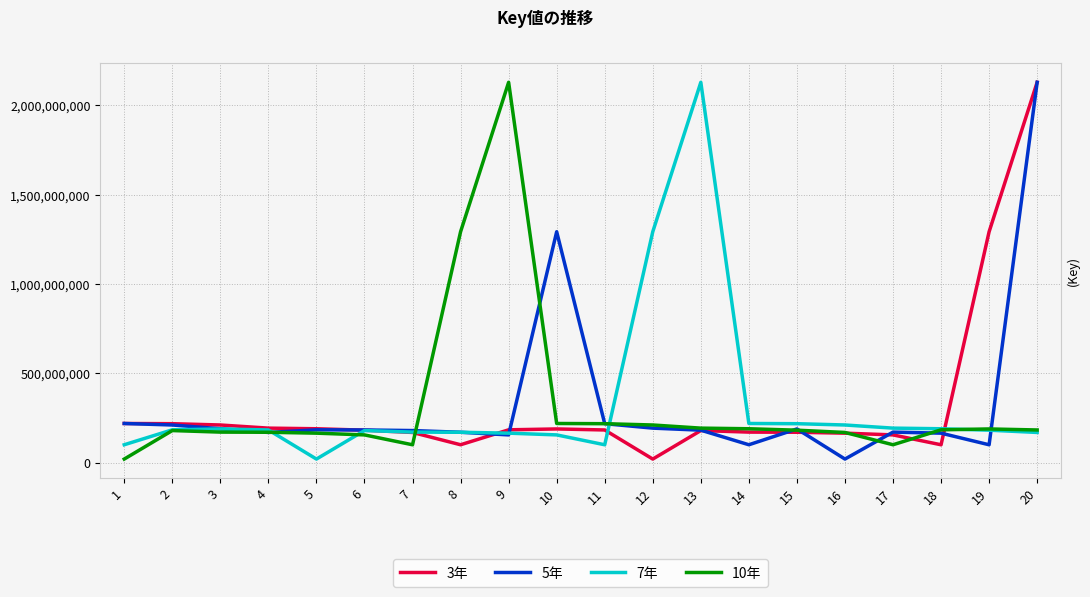

True or false: 10年 has more than 2 interior local peaks.

True